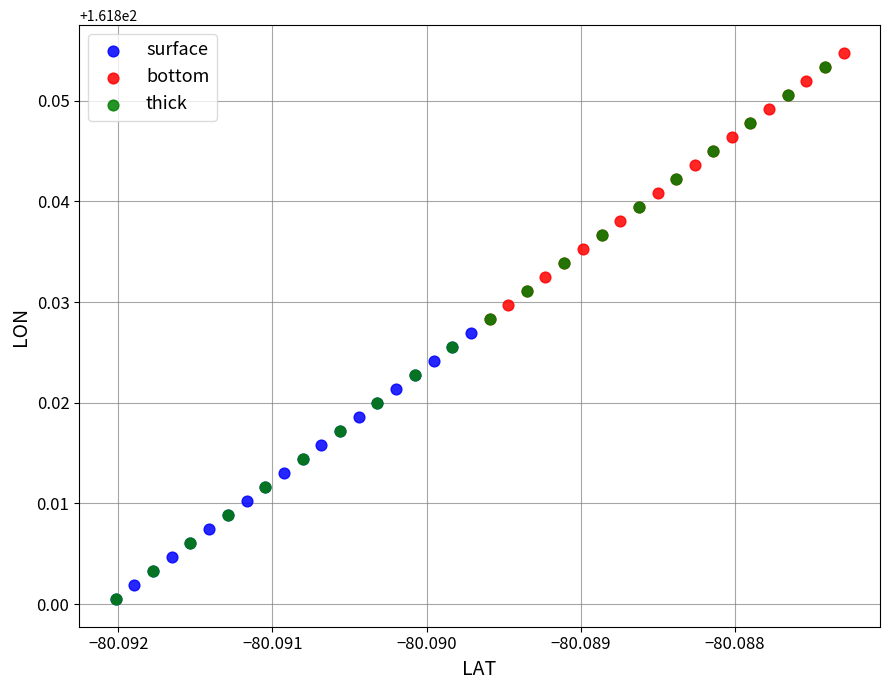

Which series has the largest Y range (max minus min)?

thick